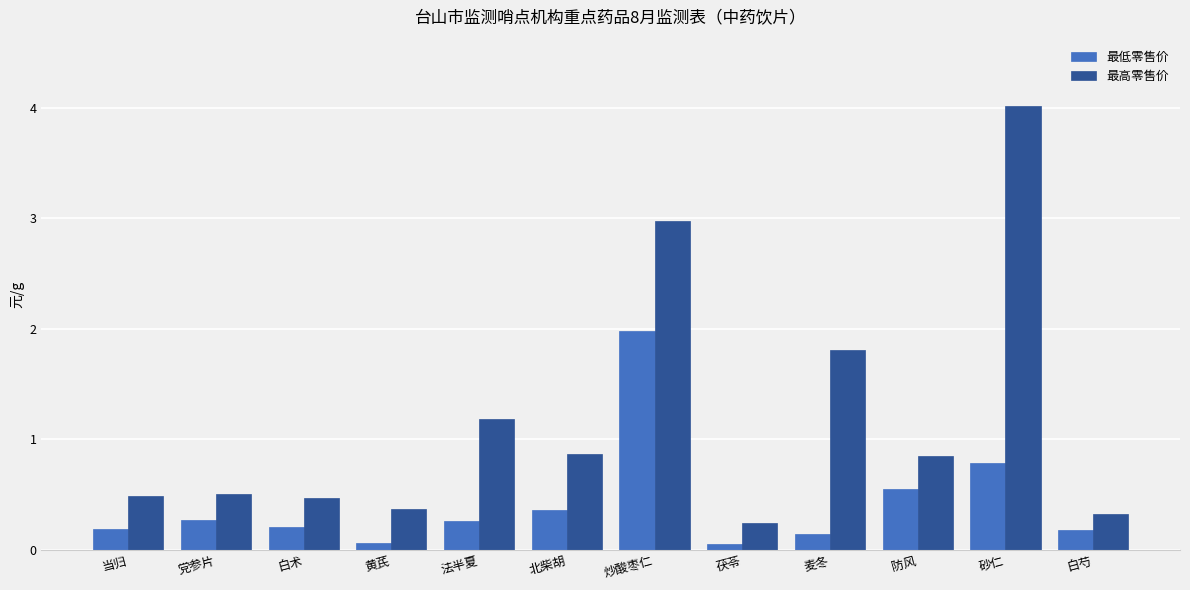

The 最低零售价 series shows 0.4 at 北柴胡. True or false?

True